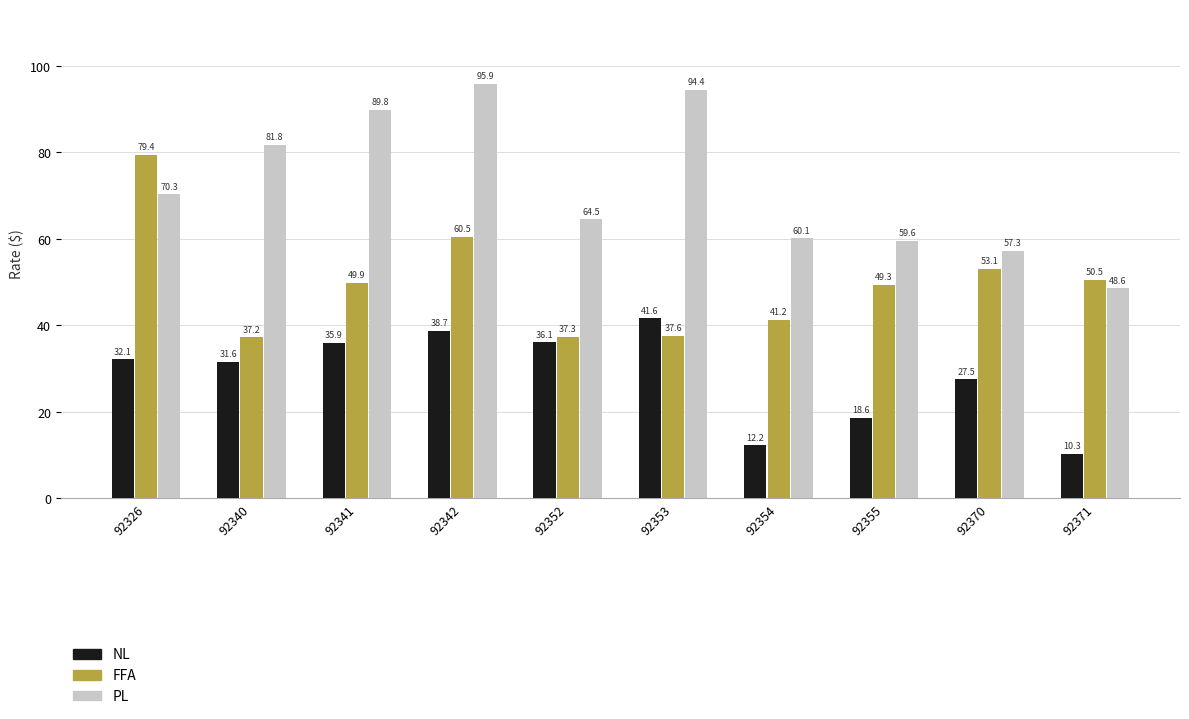

What is the minimum value shown in the chart?

10.3